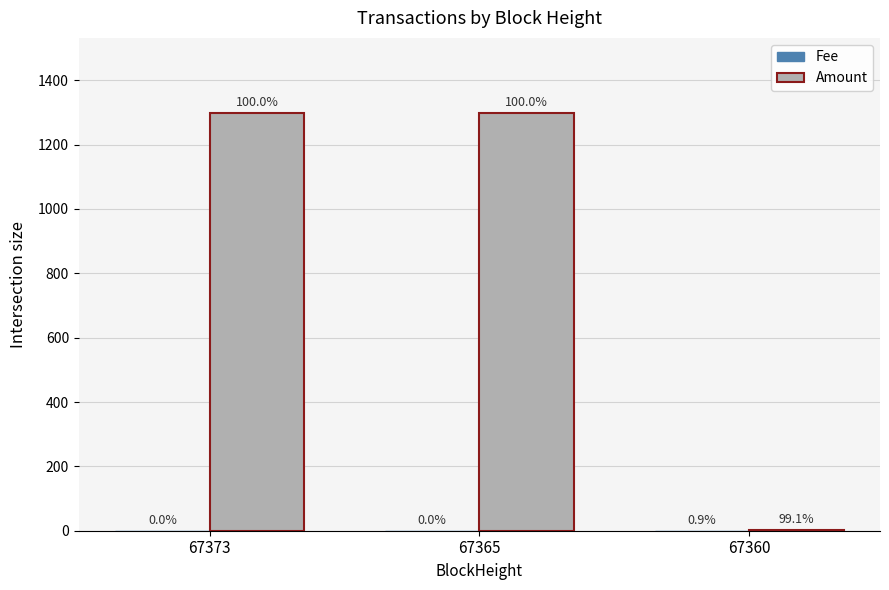

Are the bars horizontal?

No